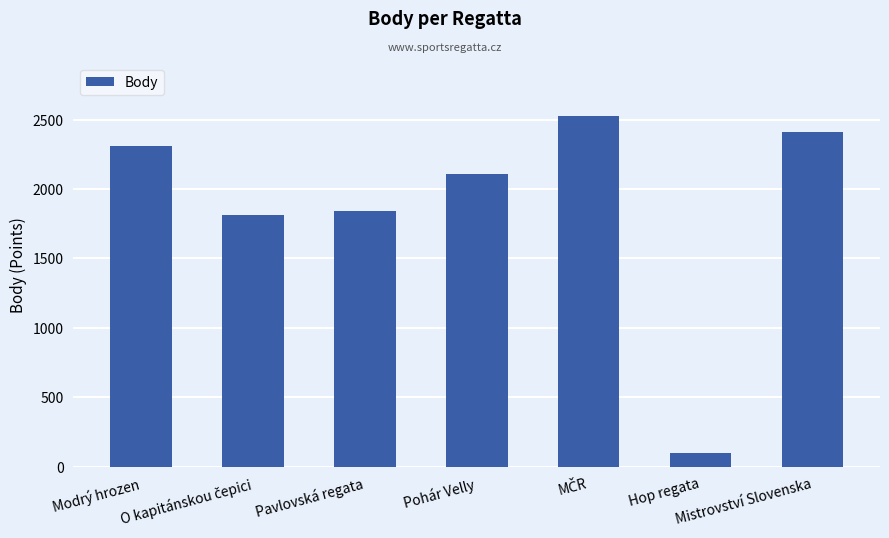

What is the difference between the values at Pavlovská regata and Modrý hrozen?

472